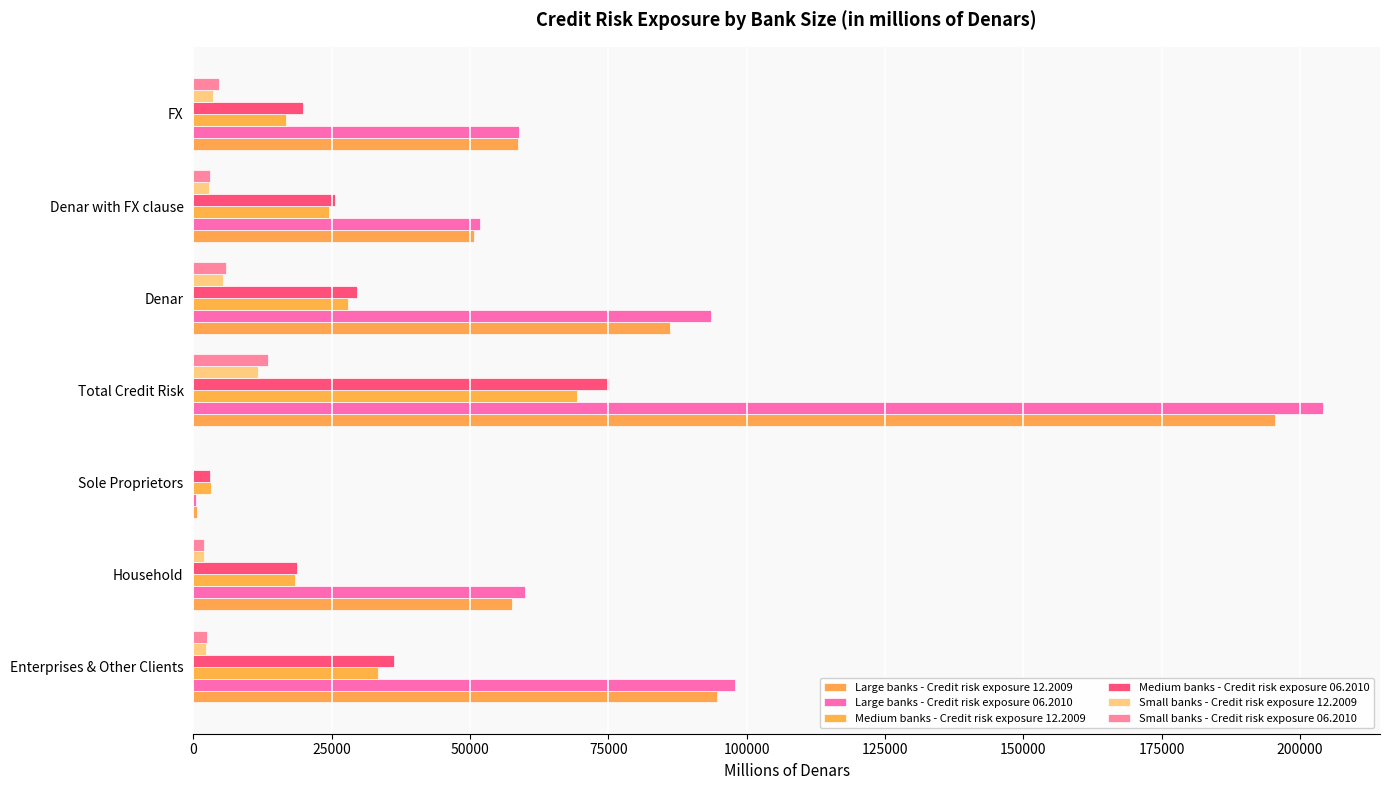

Which series has the largest range (max minus min)?

Large banks - Credit risk exposure 06.2010